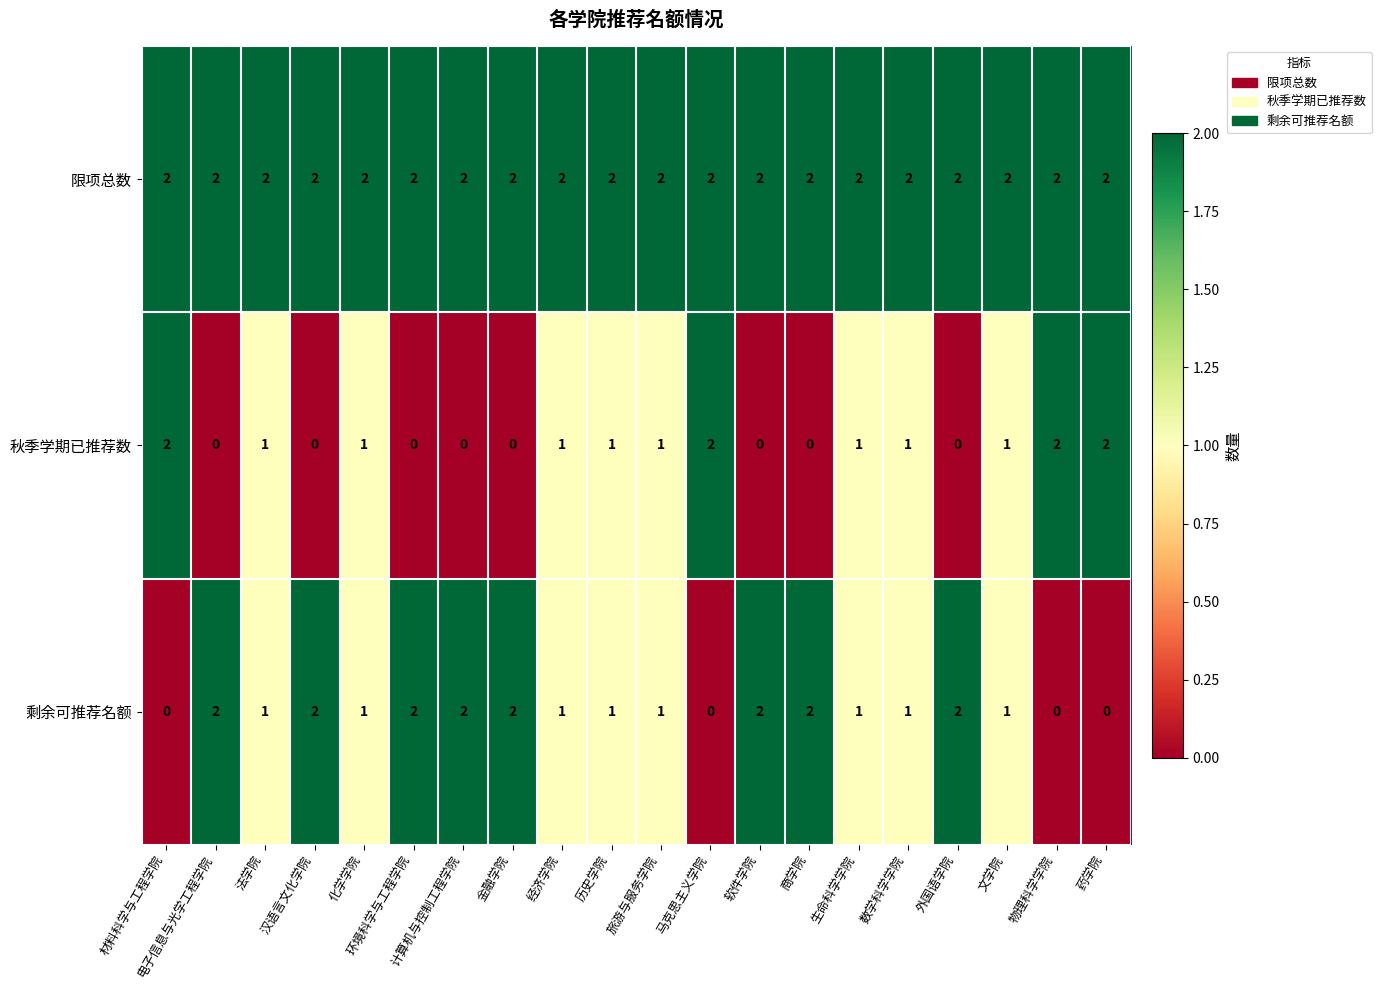

List the series in order of their overall mean, lowest first.

秋季学期已推荐数, 剩余可推荐名额, 限项总数